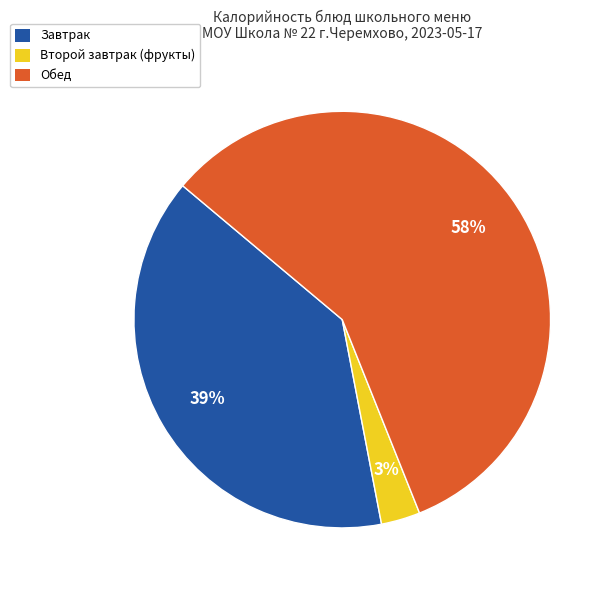

How many segments does this pie chart have?

3